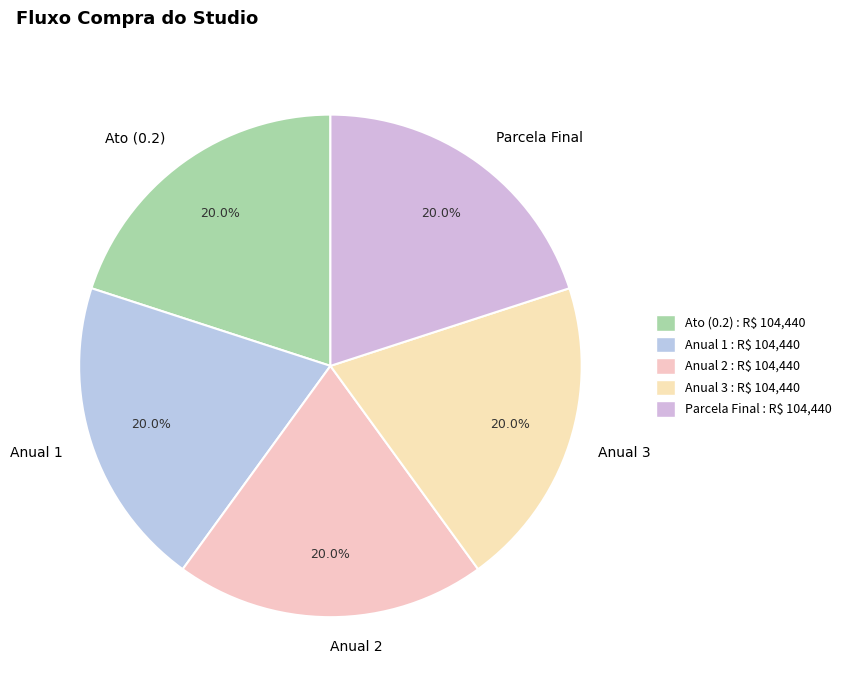

Is Anual 1 the majority of the pie?

No